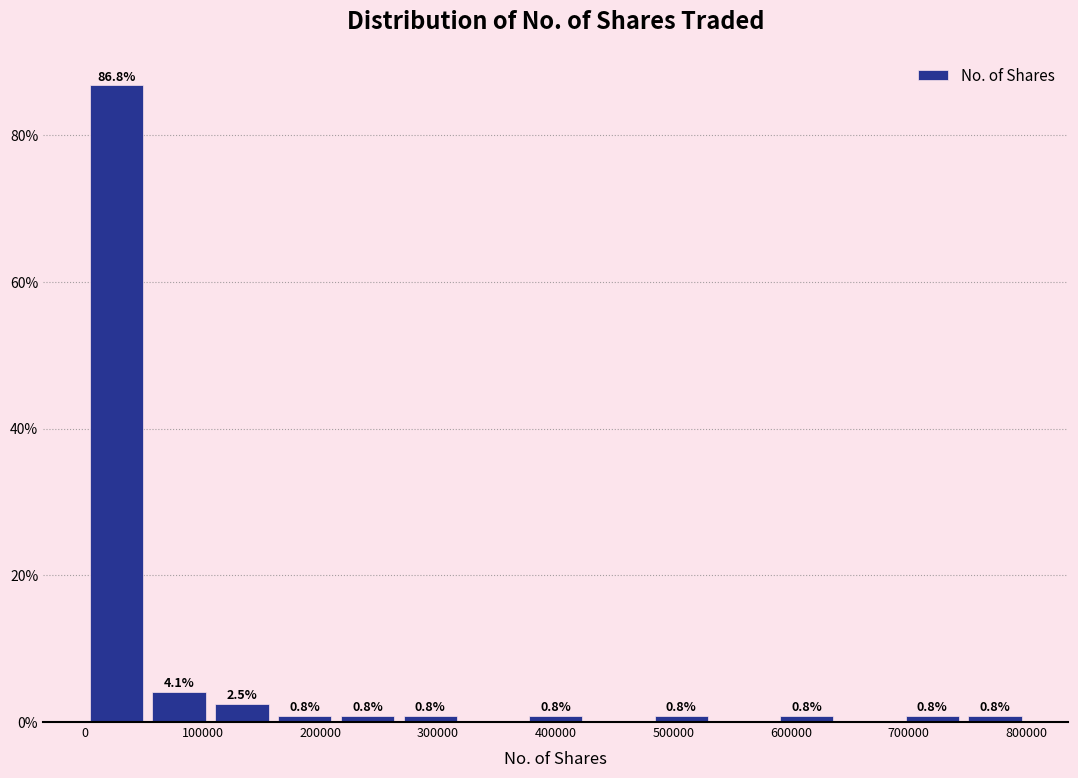

Over which range of the x-axis is the bar tallest?

0 to 50000